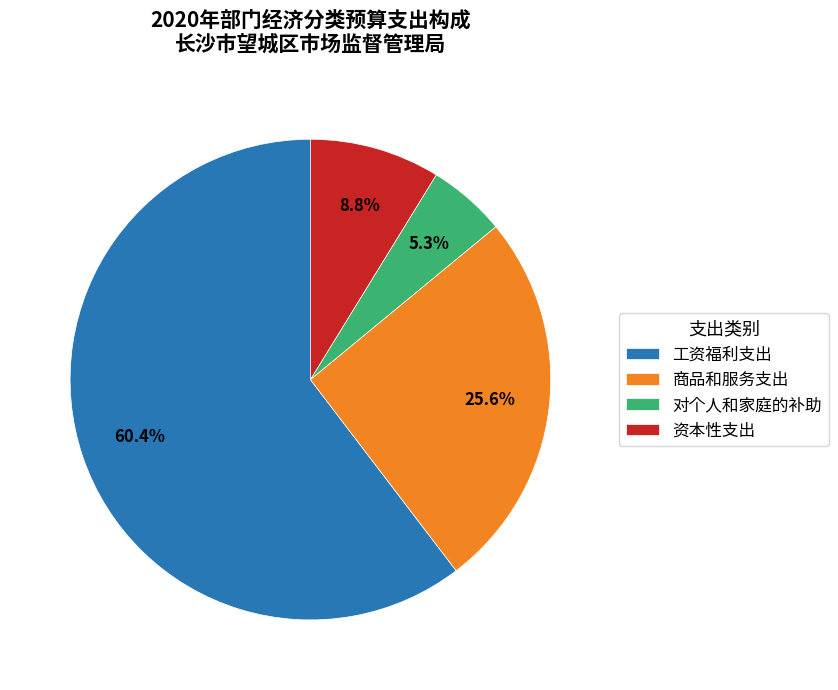

To the nearest percent, what percentage of the pie is 资本性支出?

9%